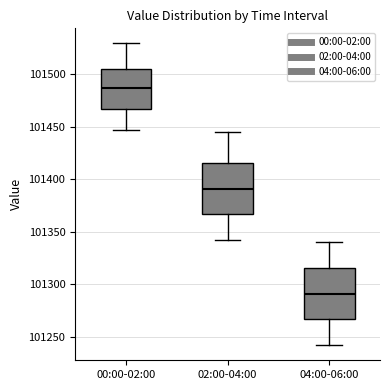

Reading left to right, transcribe this box plot: for each box, give where its median line is, the range the box spans, and where its two whiskers end, as read against the y-axis. The values are not printed on the chart, so give them approximately, as read against the axis.

00:00-02:00: median 101485, box 101465 to 101505, whiskers 101445 to 101530
02:00-04:00: median 101390, box 101365 to 101415, whiskers 101340 to 101445
04:00-06:00: median 101290, box 101265 to 101315, whiskers 101240 to 101340